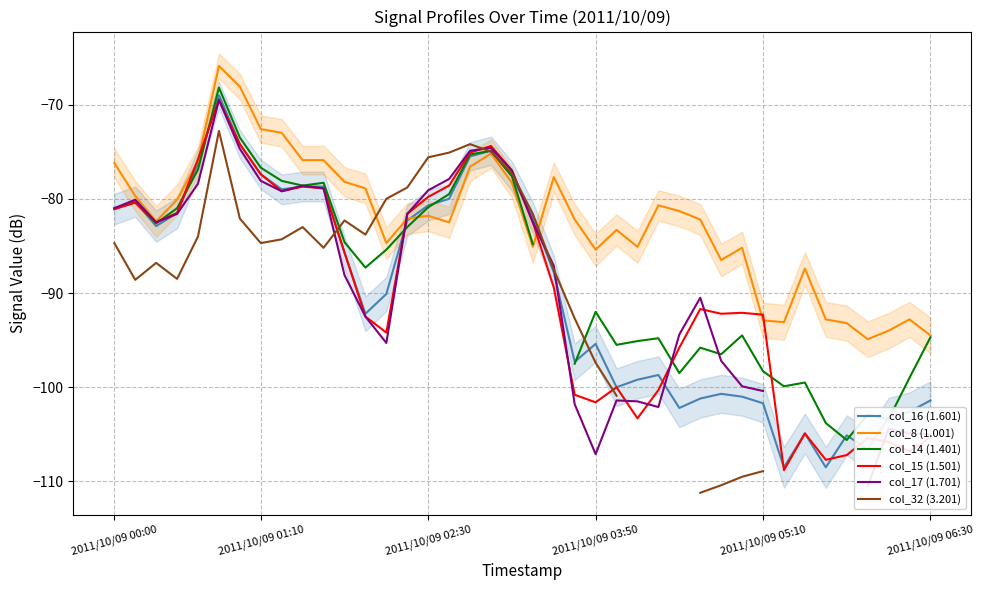

What is the lowest value of the col_15 (1.501) series?

-108.8